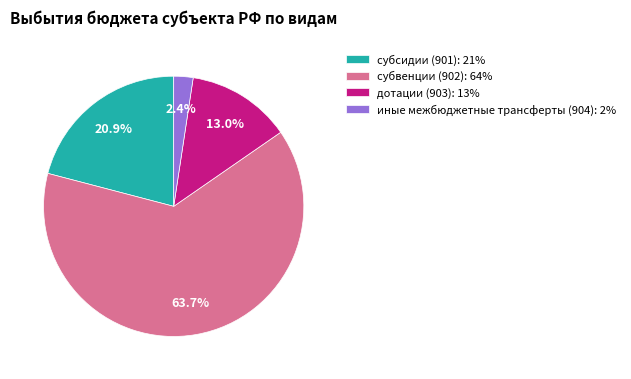

Which slice represents more than half of the pie?

субвенции (902)